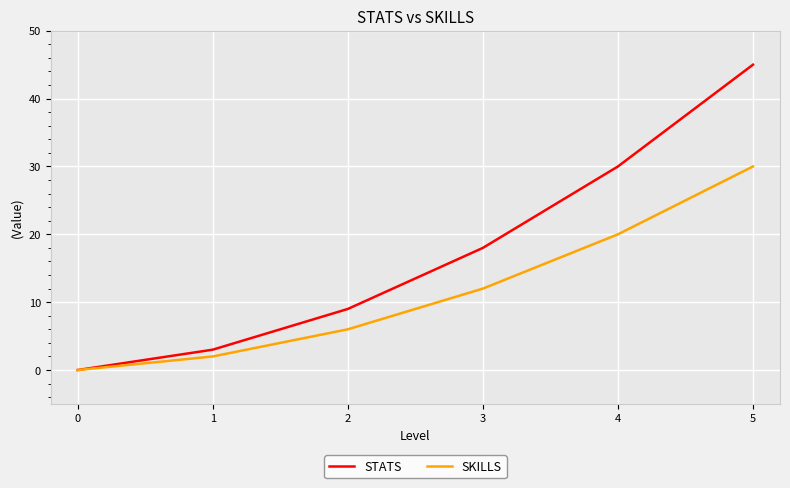

Is the value of SKILLS at 2 greater than the value of STATS at 2?

No